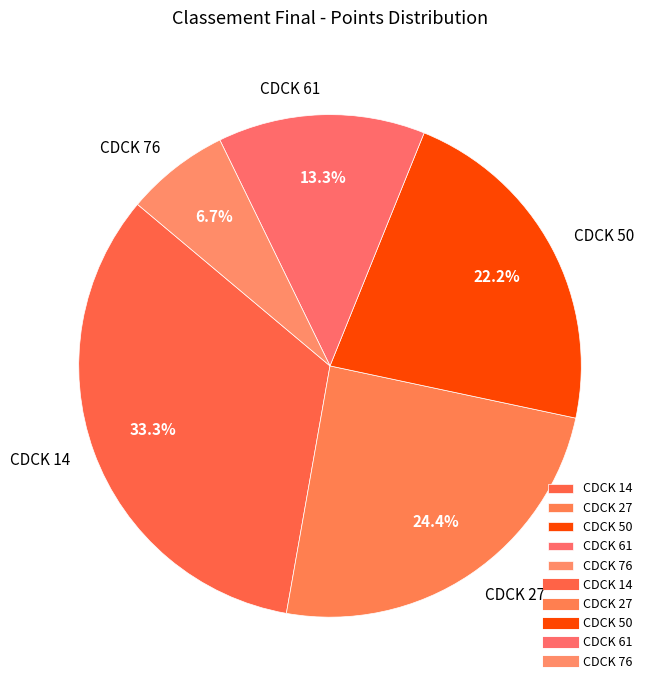

How many segments does this pie chart have?

5